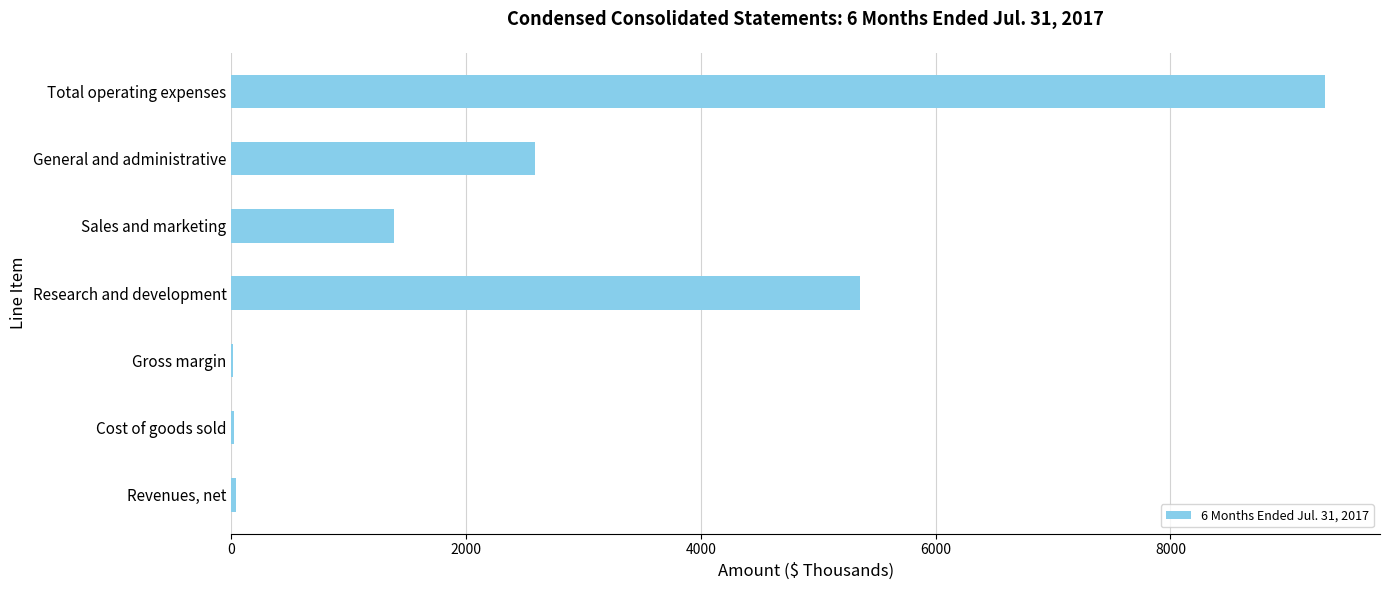

Where is the data nearest to the value 4668?

Research and development